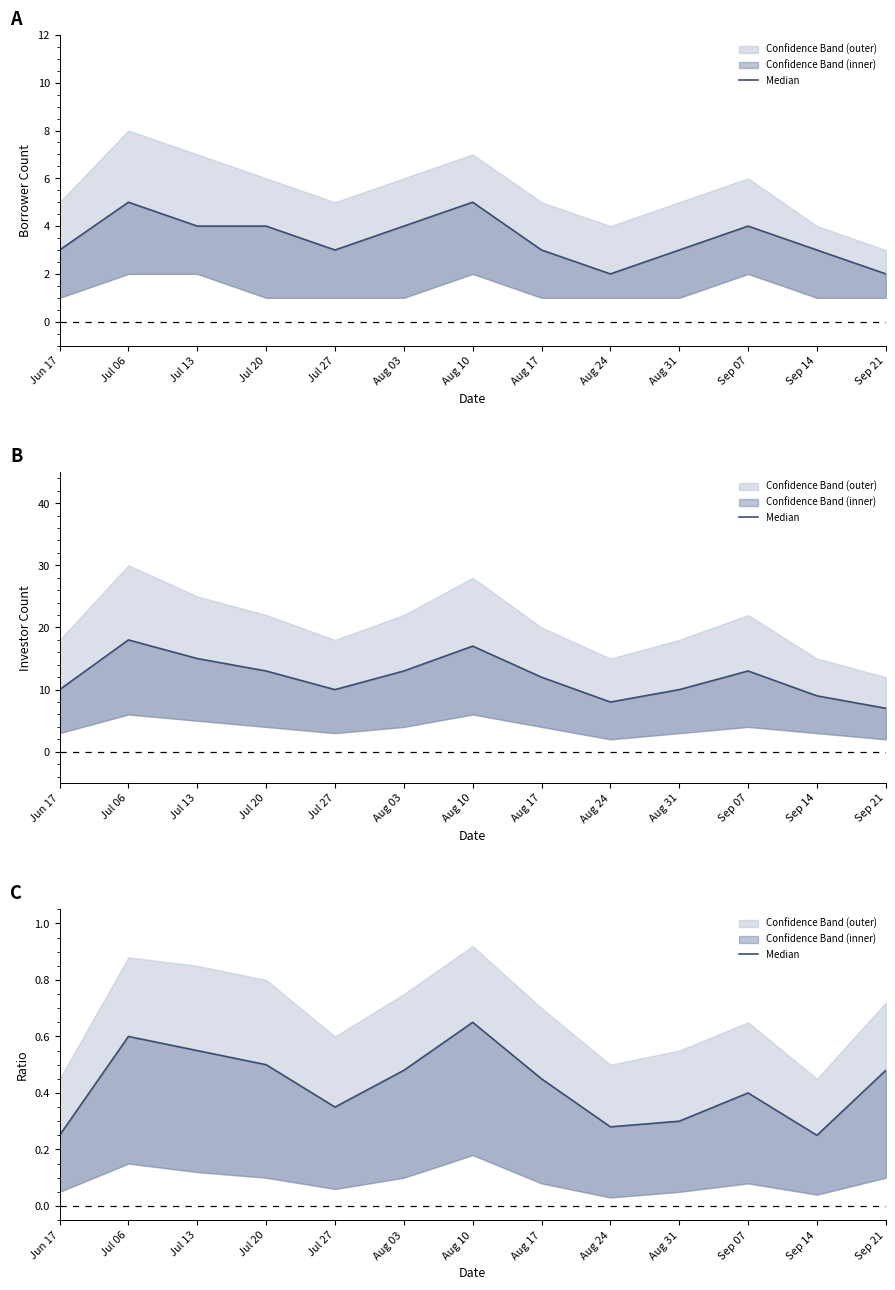

How many lines are shown in the chart?

1